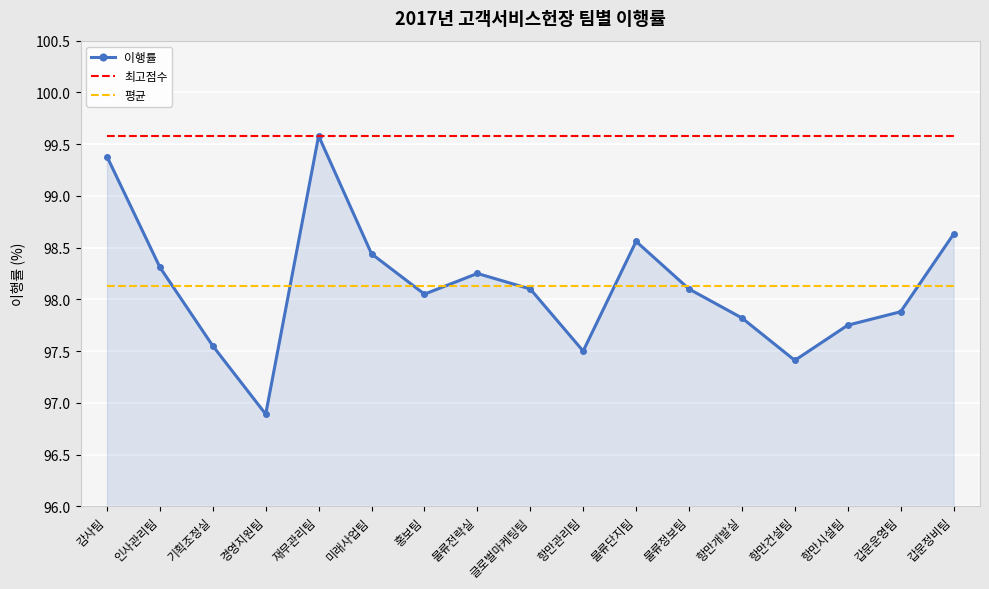

In 이행률, how many points are lower than both neighbors (excluding endpoints)?

4